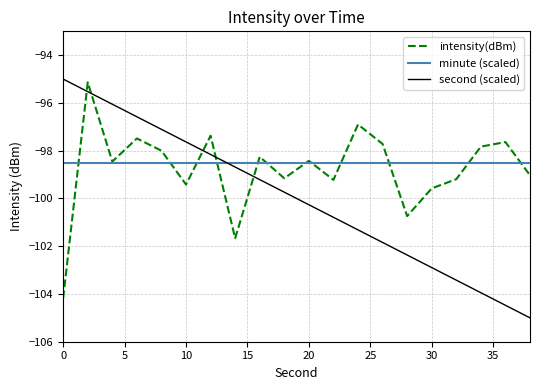

Which series ends up on top after the final intersection of intensity(dBm) and minute (scaled)?

minute (scaled)